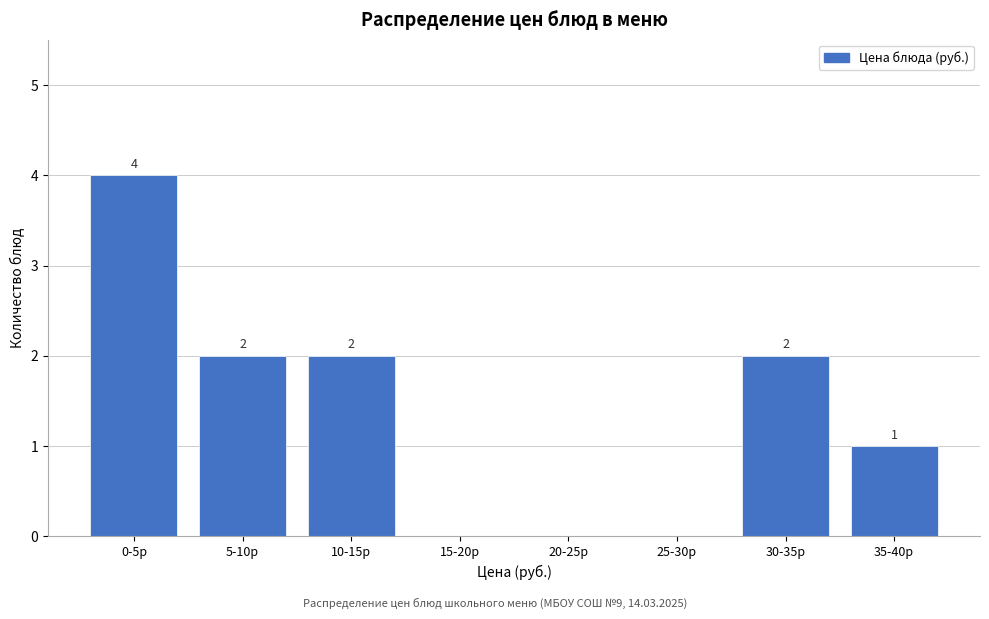

Reading right to left, list all the values displayed in this chart.

35-40р=1	30-35р=2	25-30р=0	20-25р=0	15-20р=0	10-15р=2	5-10р=2	0-5р=4